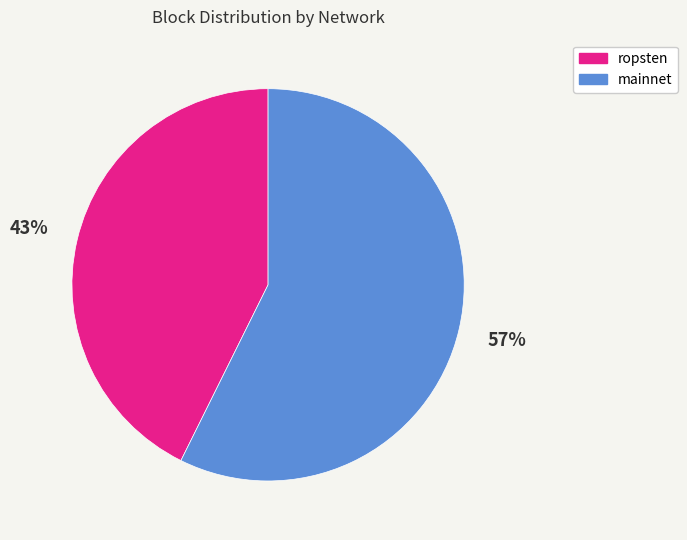

Combined, do ropsten and mainnet account for over 50%?

Yes